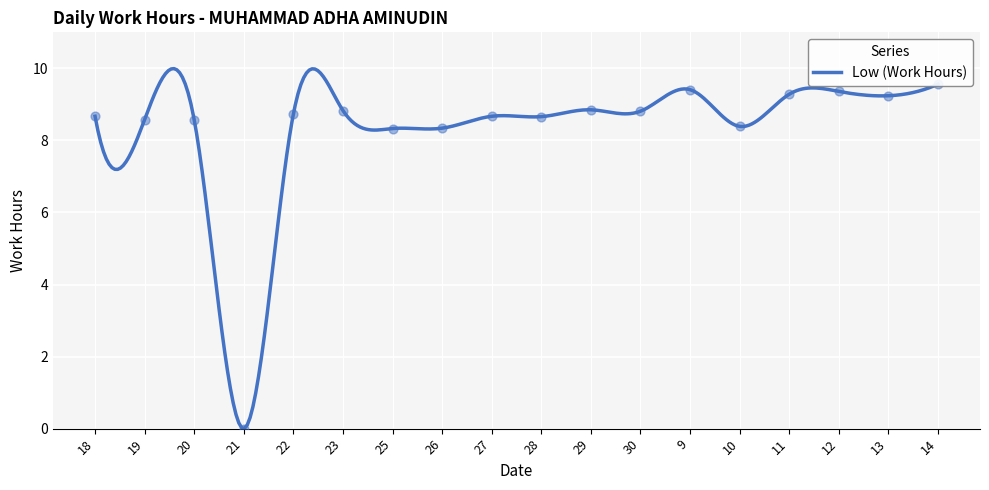

What is the ratio of the value at 13 to the value at 10?

1.1